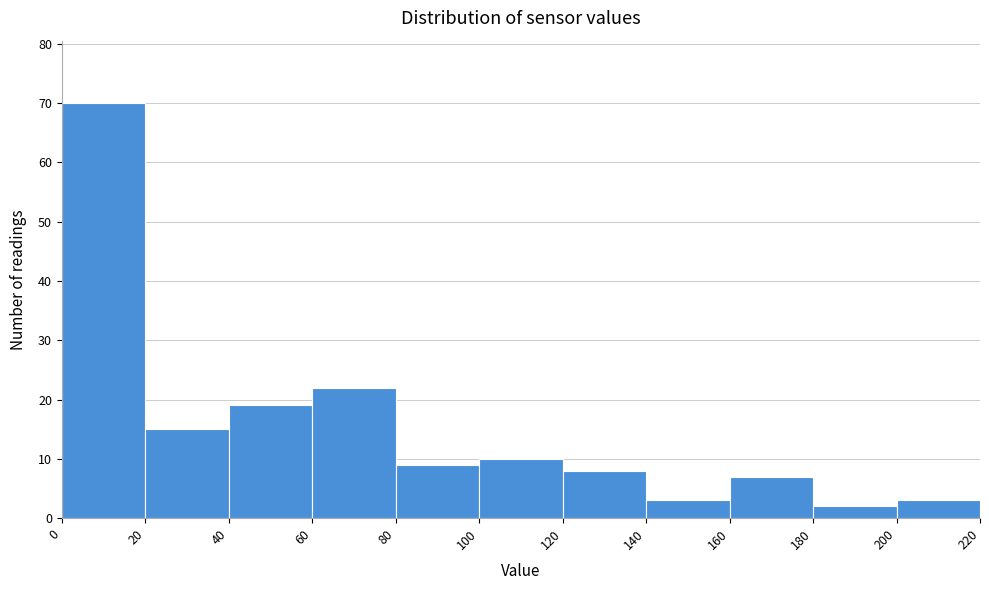

What is the height of the bar covering 0 to 20 on the x-axis? The values are not printed on the chart, so give them approximately, as read against the axis.

70